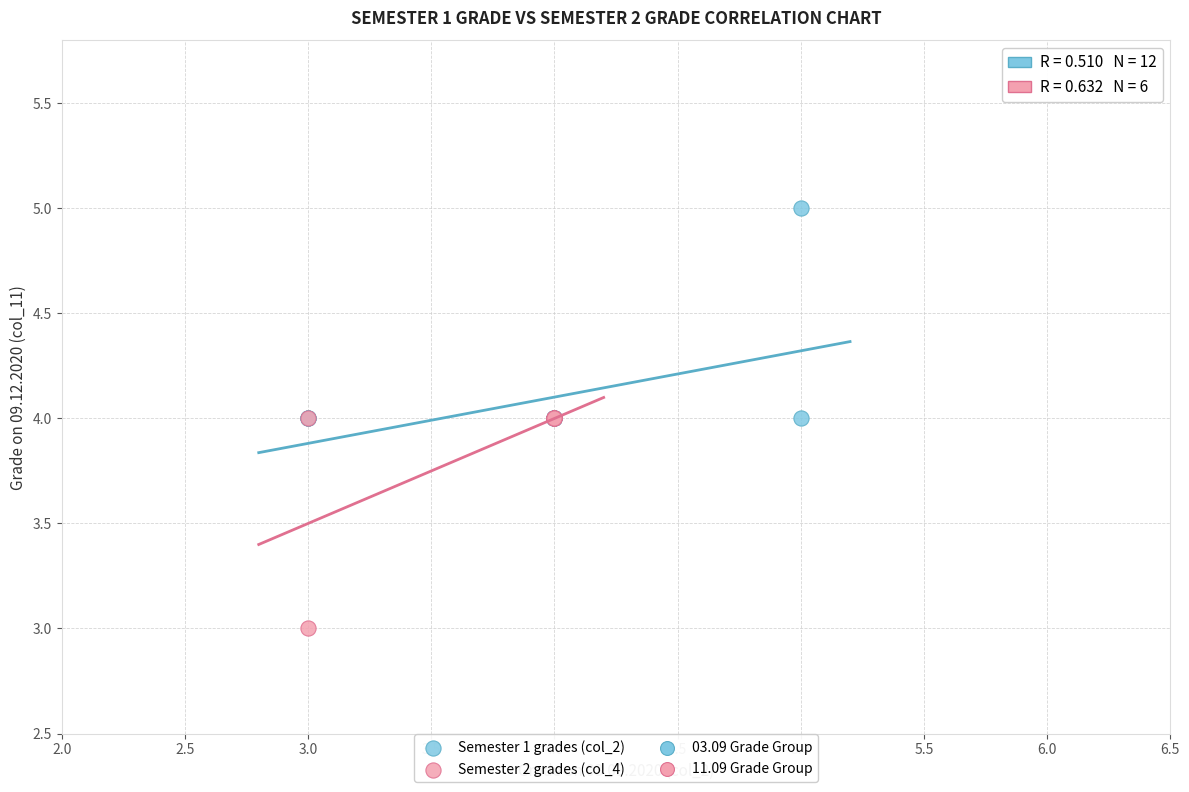

Which series contains the highest Y value?

Semester 1 grades (col_2)